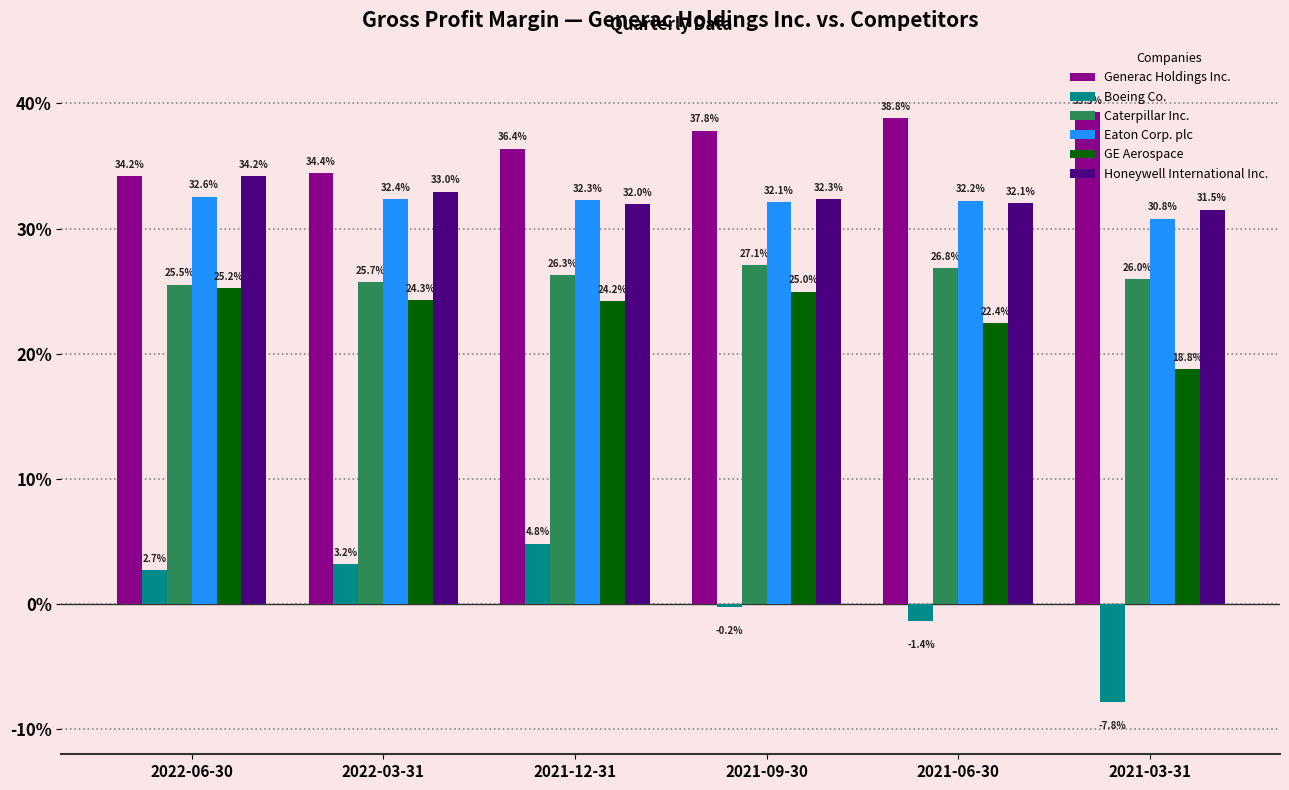

What value does the Eaton Corp. plc series have at 2021-06-30?

0.3